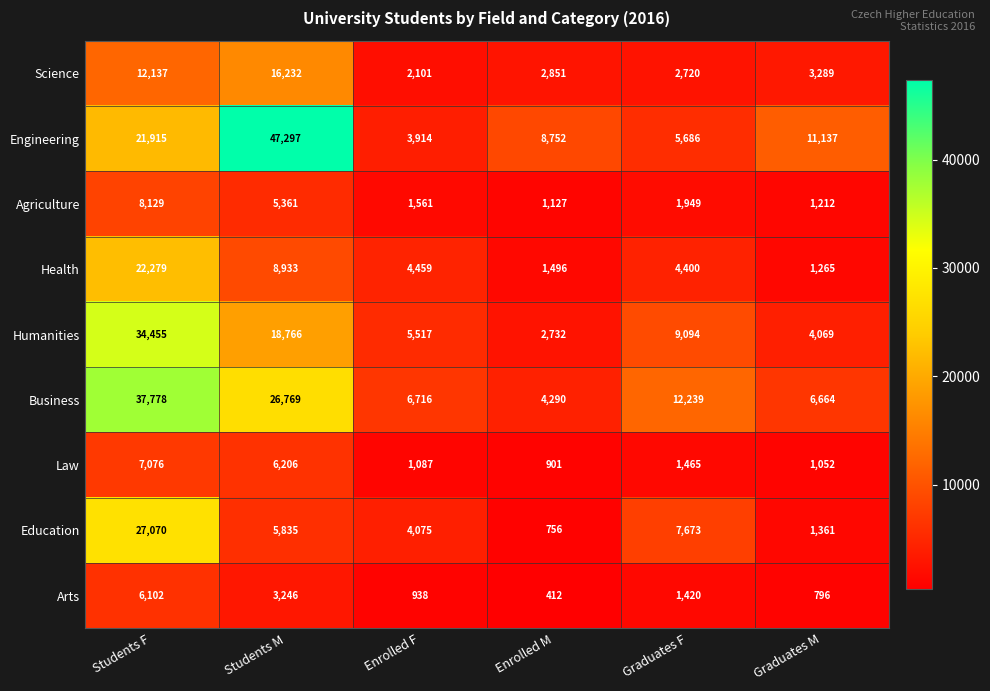

Is the value of Agriculture at Graduates M greater than the value of Humanities at Enrolled M?

No